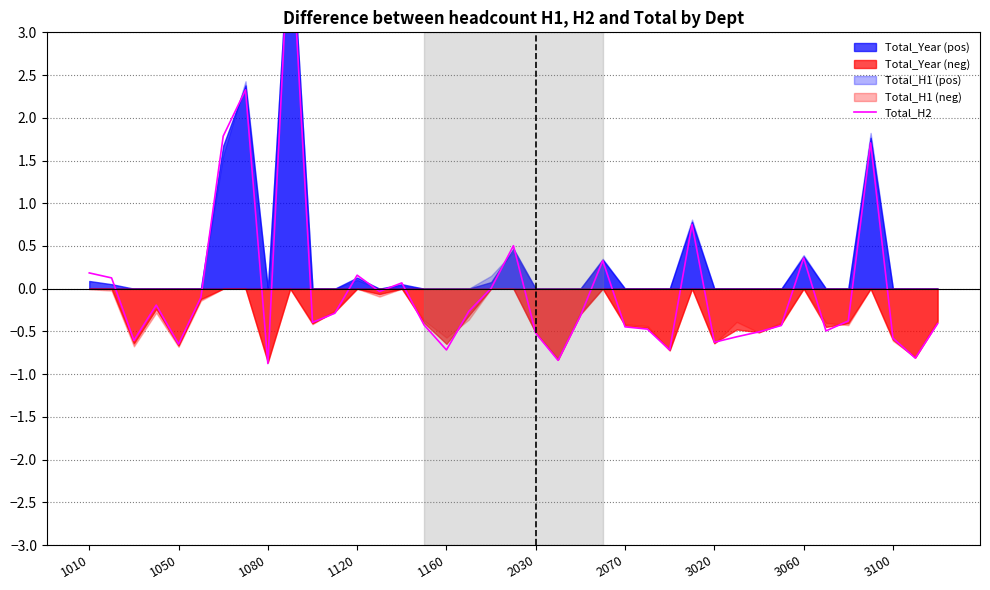

Read the value at 23.

0.3